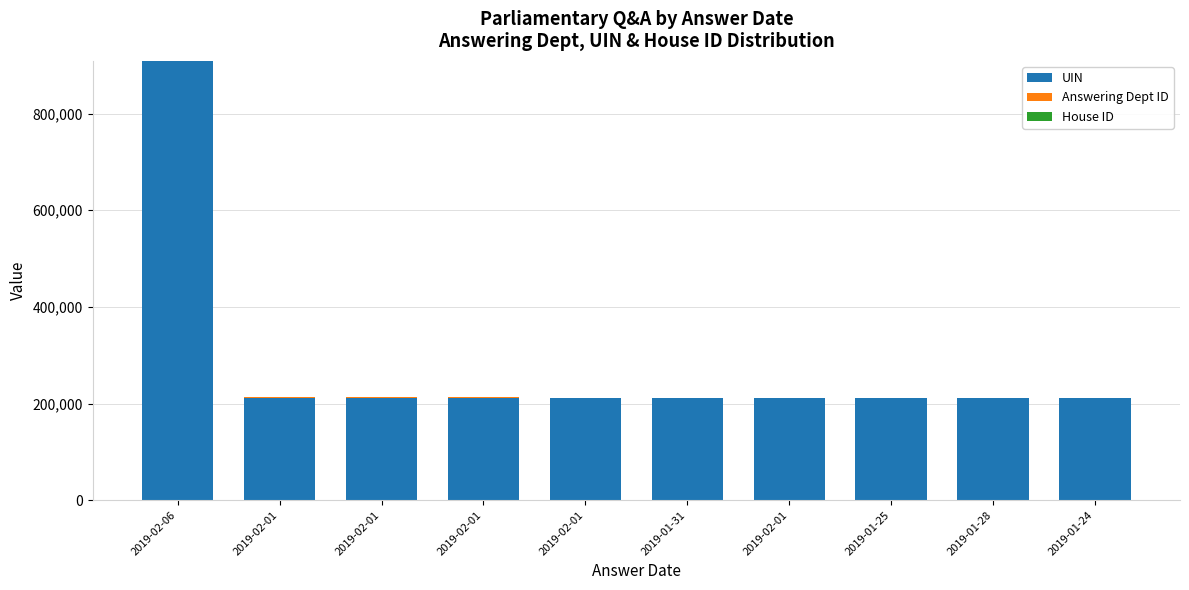

How many categories are shown in the chart?

10